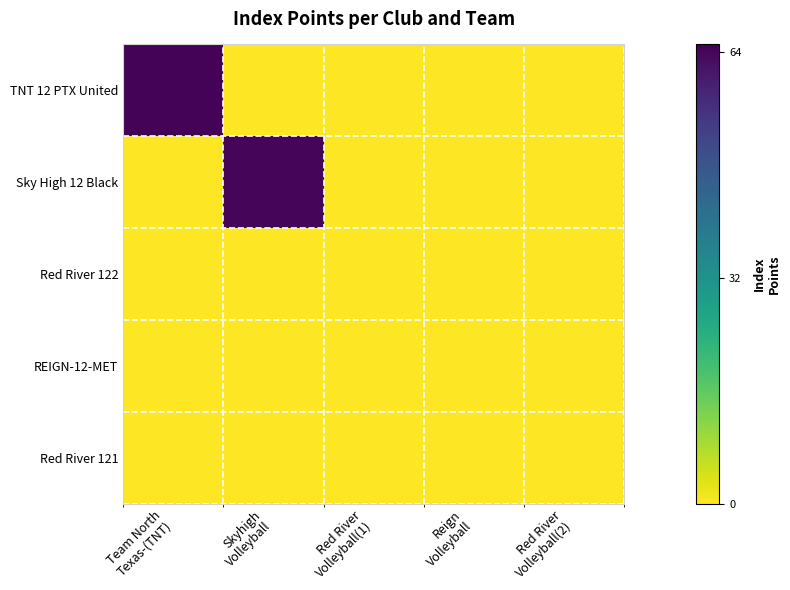

Reading right to left, extract all data points from this chart.

TNT 12 PTX United: Red River
Volleyball(2)=0.0	Reign
Volleyball=0.0	Red River
Volleyball(1)=0.0	Skyhigh
Volleyball=0.0	Team North
Texas-(TNT)=64.4
Sky High 12 Black: Red River
Volleyball(2)=0.0	Reign
Volleyball=0.0	Red River
Volleyball(1)=0.0	Skyhigh
Volleyball=64.2	Team North
Texas-(TNT)=0.0
Red River 122: Red River
Volleyball(2)=0.0	Reign
Volleyball=0.0	Red River
Volleyball(1)=0.0	Skyhigh
Volleyball=0.0	Team North
Texas-(TNT)=0.0
REIGN-12-MET: Red River
Volleyball(2)=0.0	Reign
Volleyball=0.0	Red River
Volleyball(1)=0.0	Skyhigh
Volleyball=0.0	Team North
Texas-(TNT)=0.0
Red River 121: Red River
Volleyball(2)=0.0	Reign
Volleyball=0.0	Red River
Volleyball(1)=0.0	Skyhigh
Volleyball=0.0	Team North
Texas-(TNT)=0.0